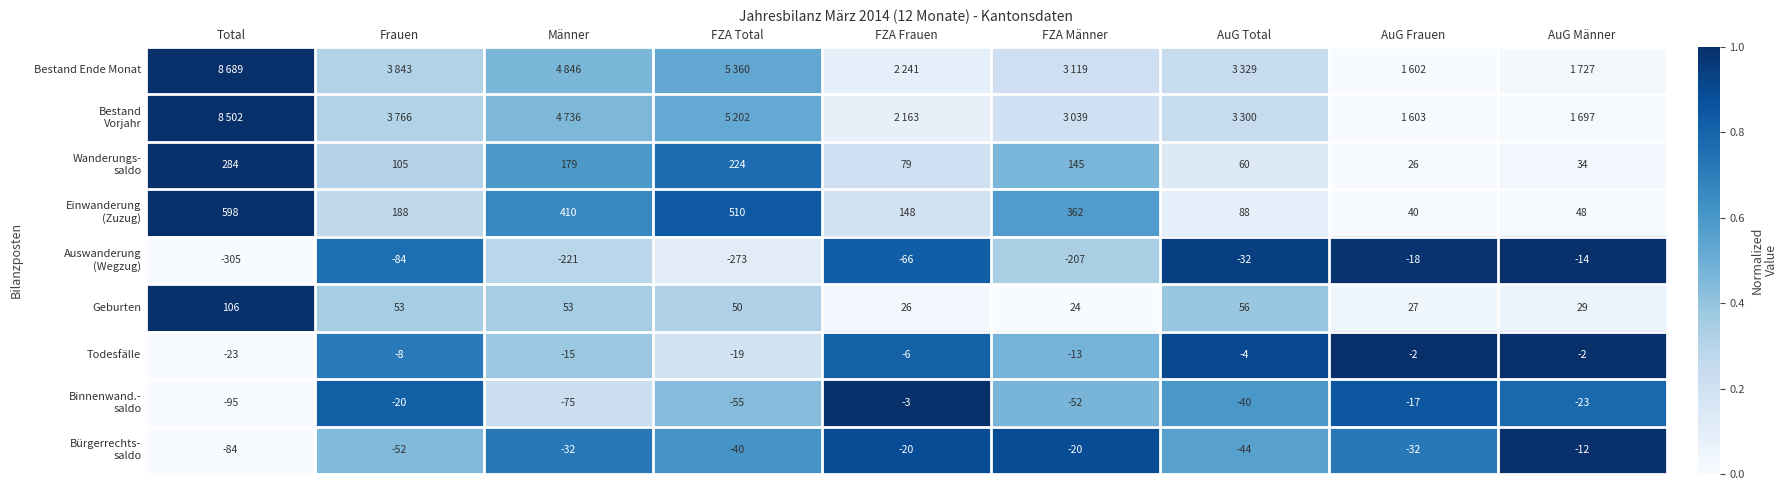

What is the maximum value shown in the chart?

1.0